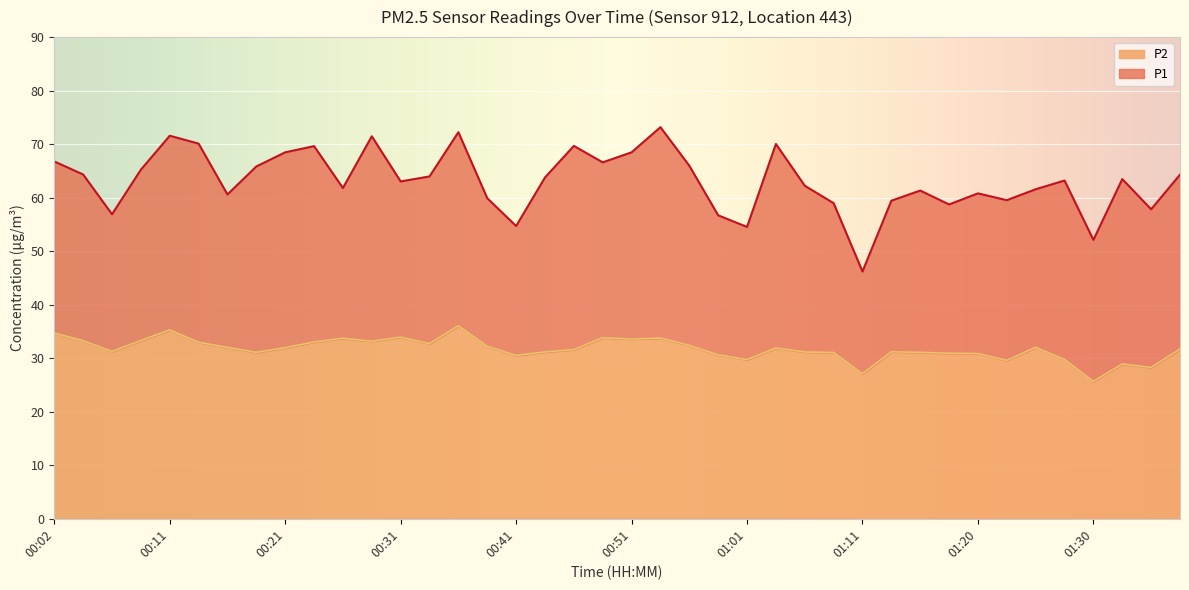

What is the highest value of the P1 series?

73.2